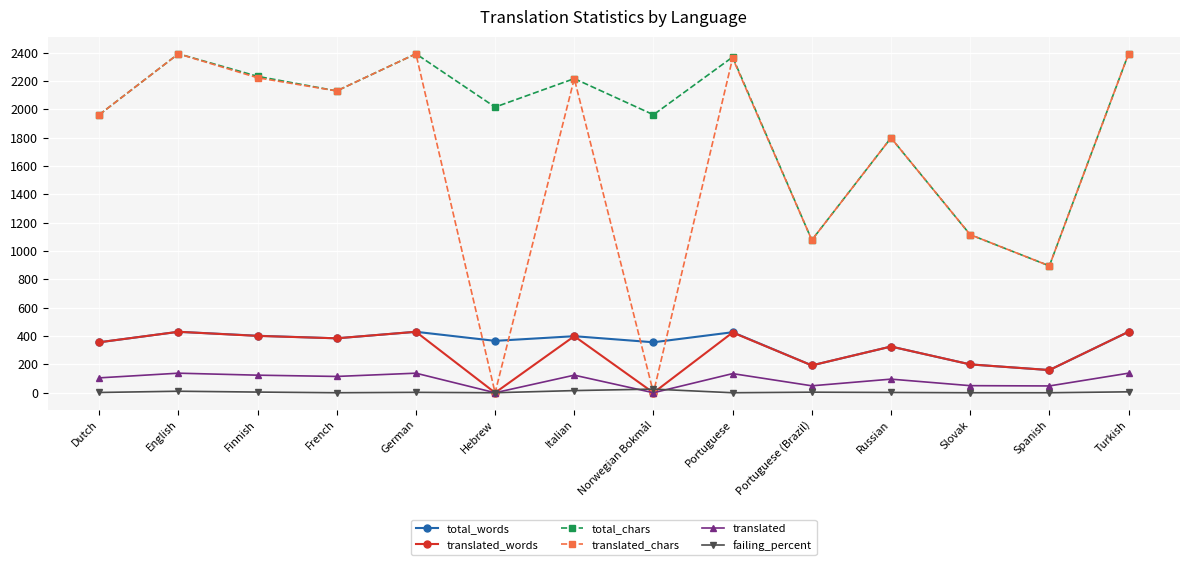

True or false: failing_percent has more than 0 interior local peaks.

True